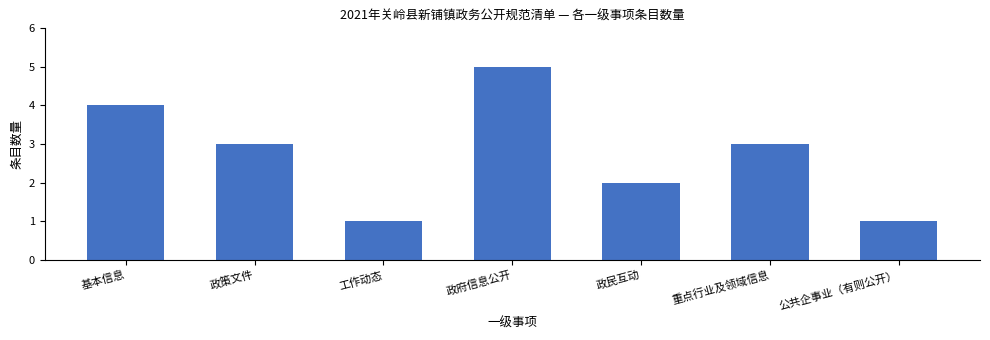

Reading left to right, extract all data points from this chart.

4	3	1	5	2	3	1